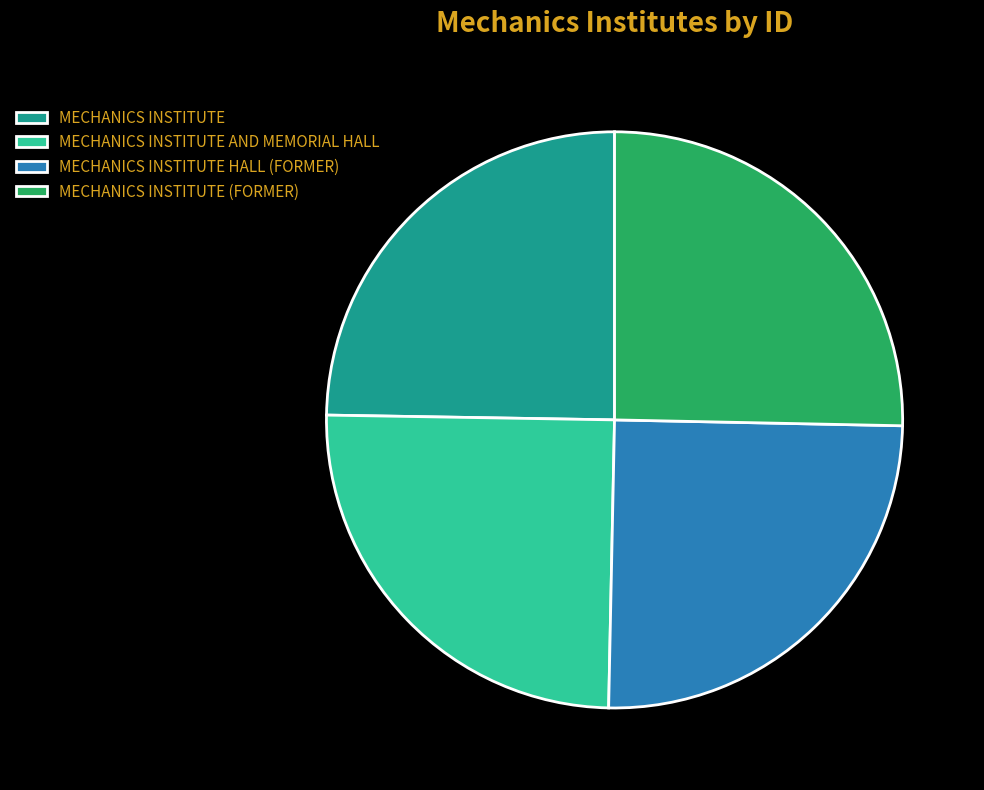

Which has a higher value, MECHANICS INSTITUTE (FORMER) or MECHANICS INSTITUTE?

MECHANICS INSTITUTE (FORMER)